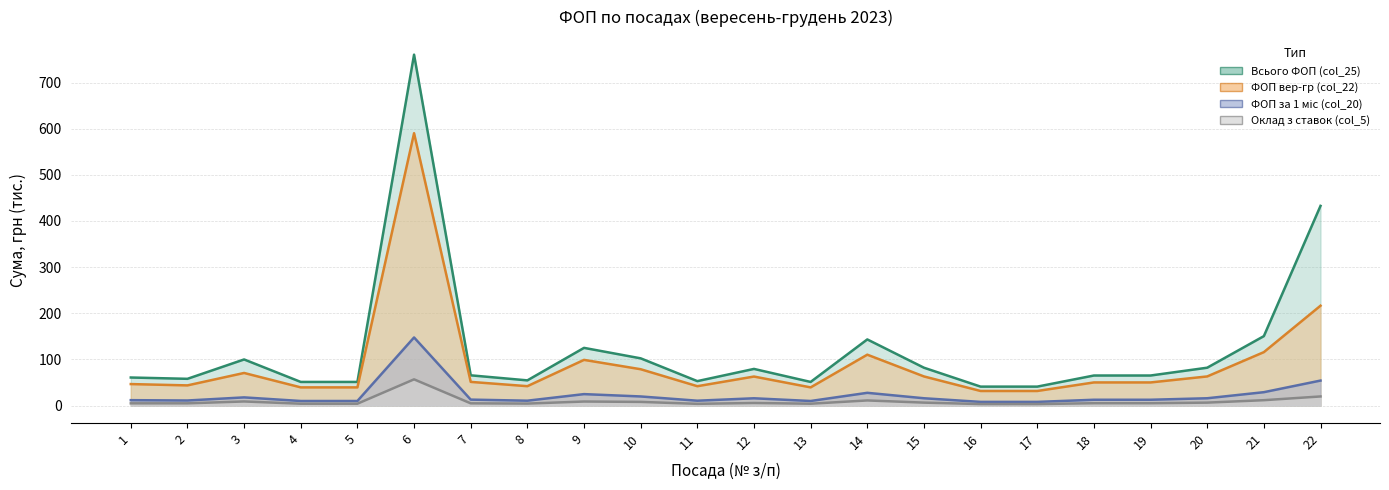

What is the difference between the highest and lowest values at 16?

37.8